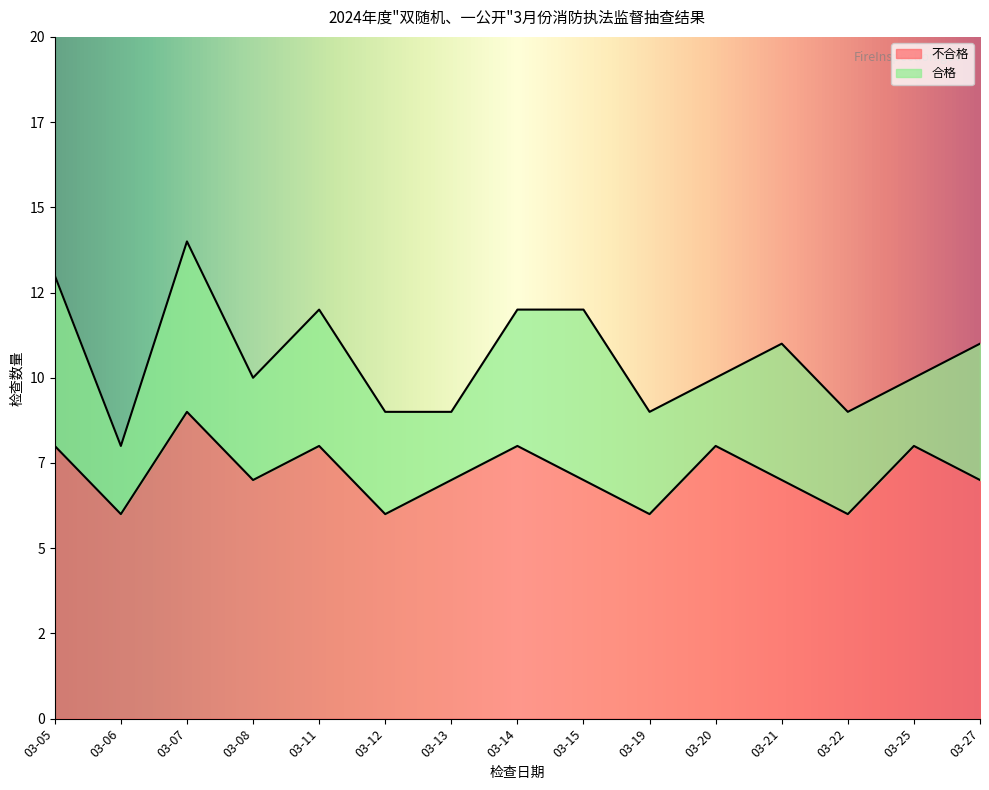

At which label is the value closest to 7?

03-08